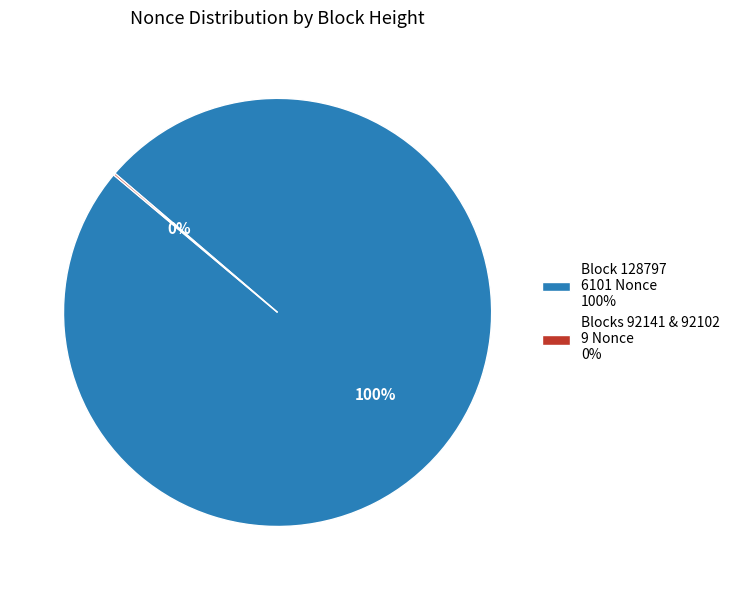

To the nearest percent, what is the difference between the largest and smallest slice percentages?

100%